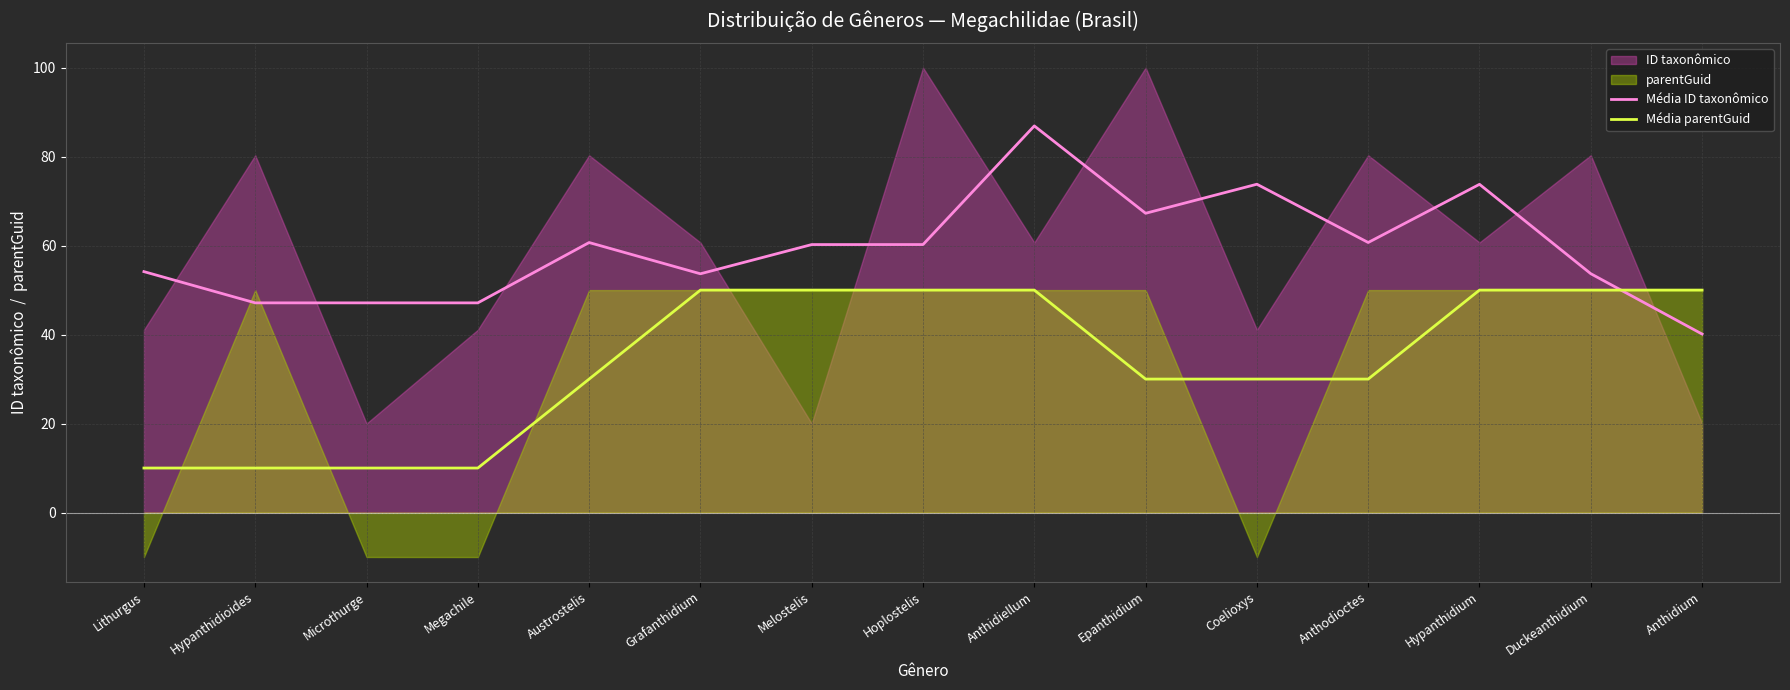

How many categories are shown in the chart?

15